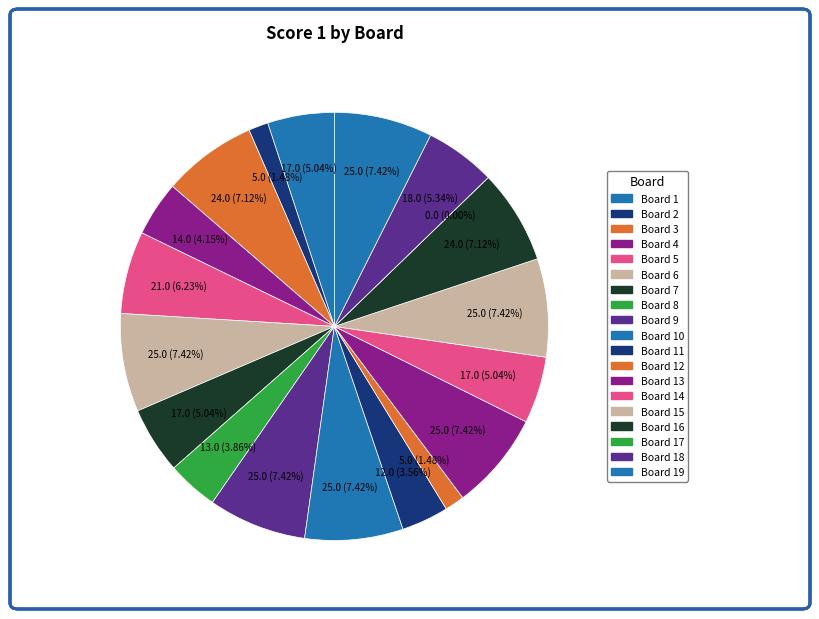

What is the total percentage of Board 16 and Board 19?

14.5%